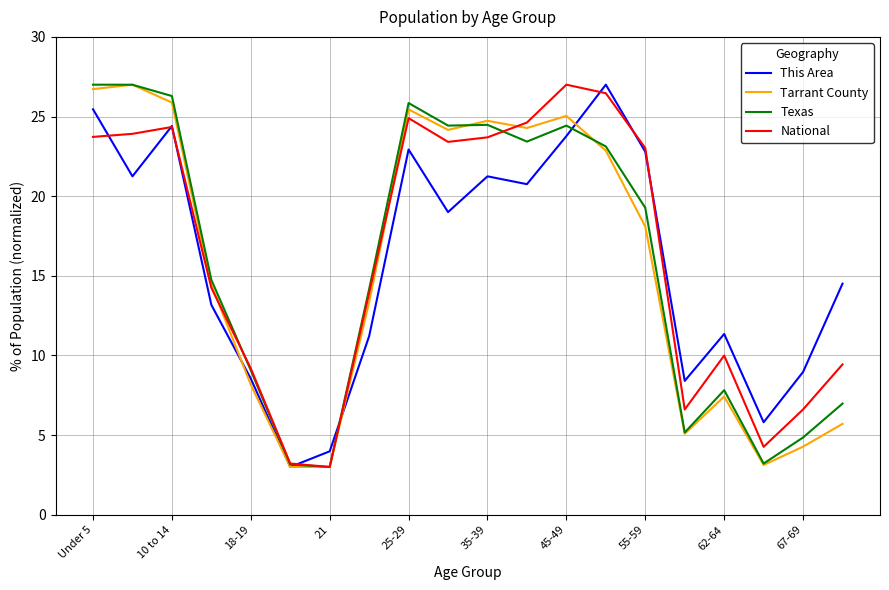

What is the difference between the maximum and minimum values in the Tarrant County series?

24.0